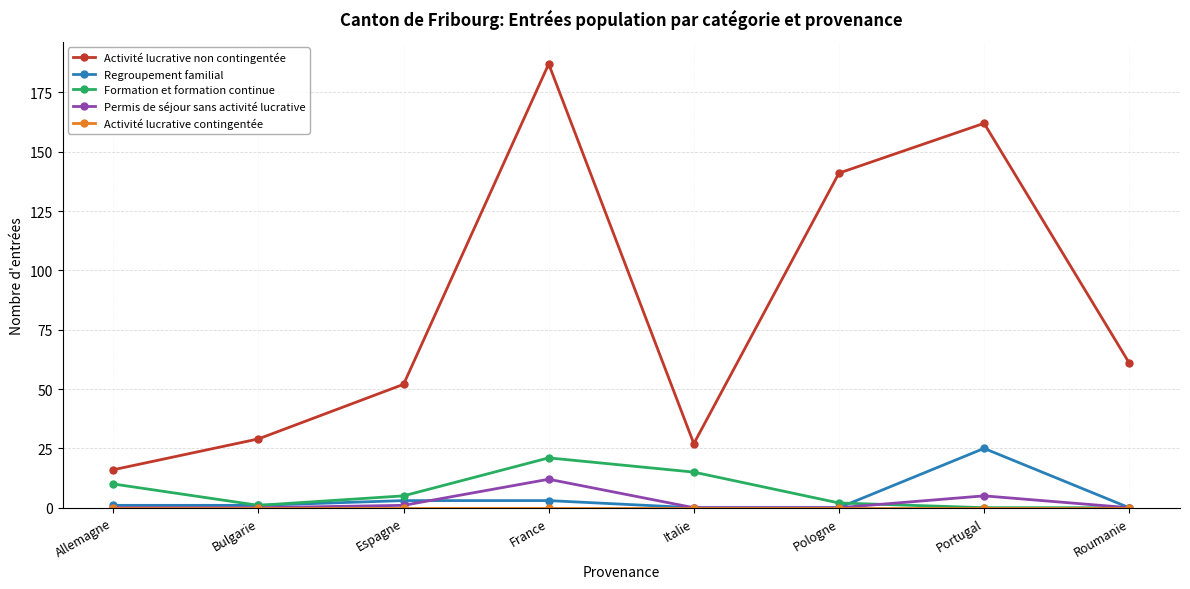

True or false: Activité lucrative non contingentée and Formation et formation continue intersect in this chart.

False